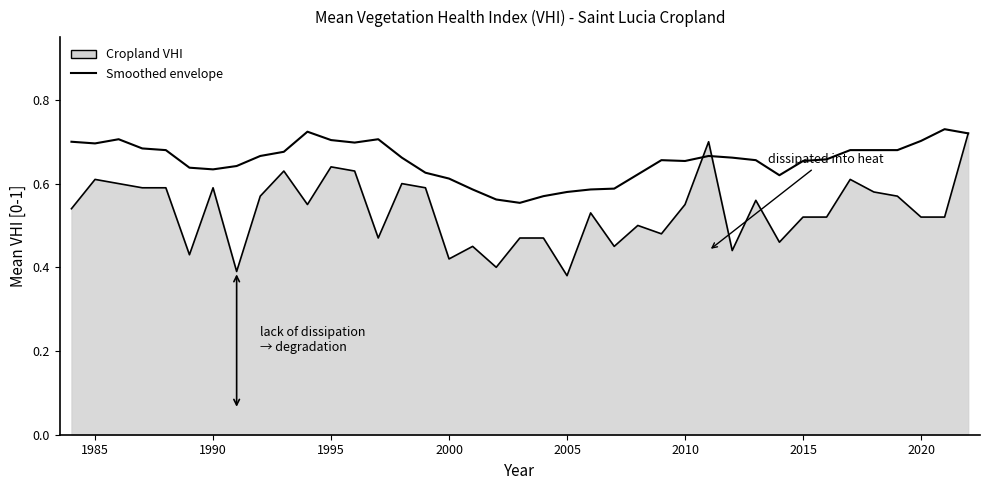

Does the chart display data point markers on the line(s)?

No